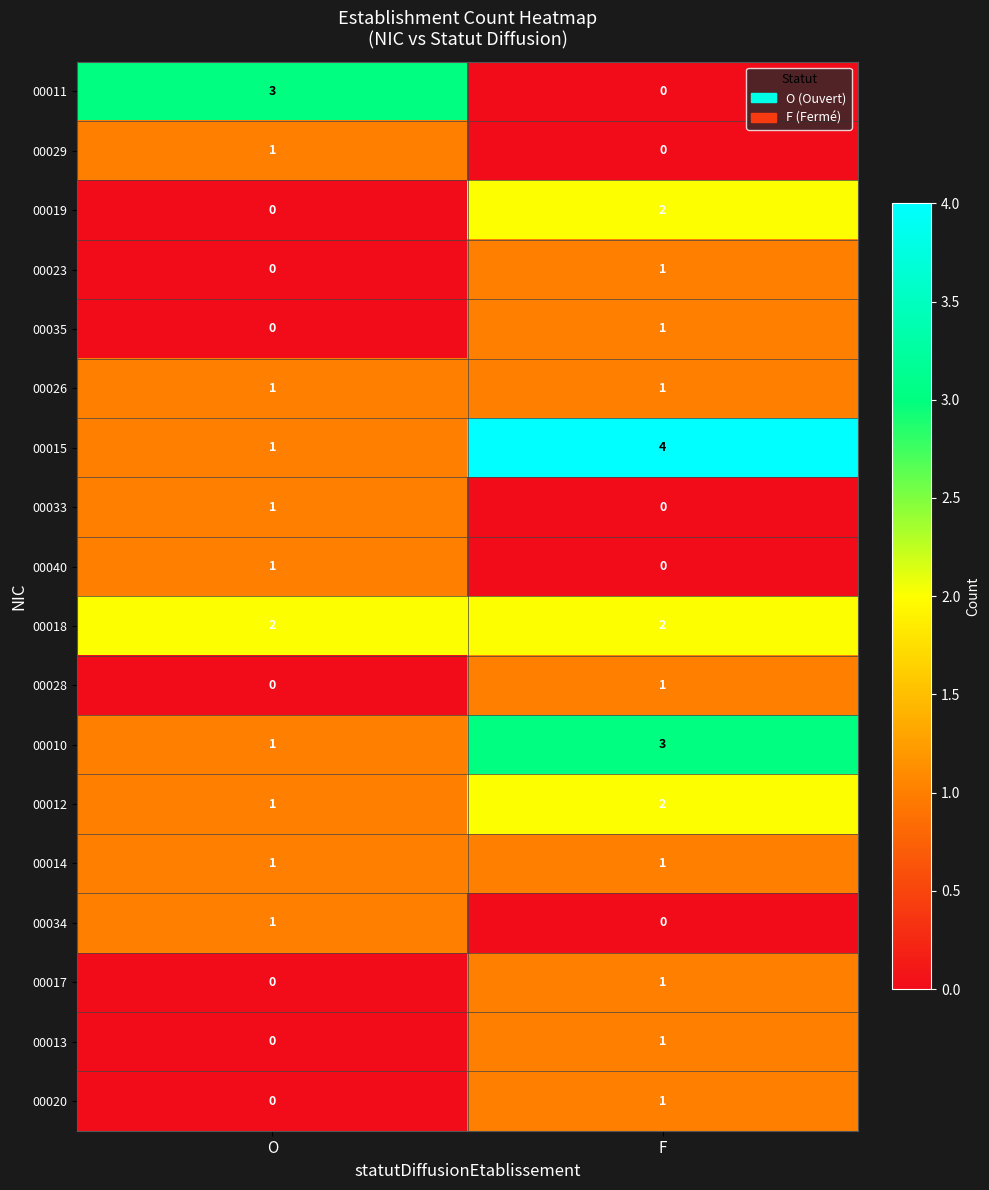

At which category is the sum across all series the highest?

F